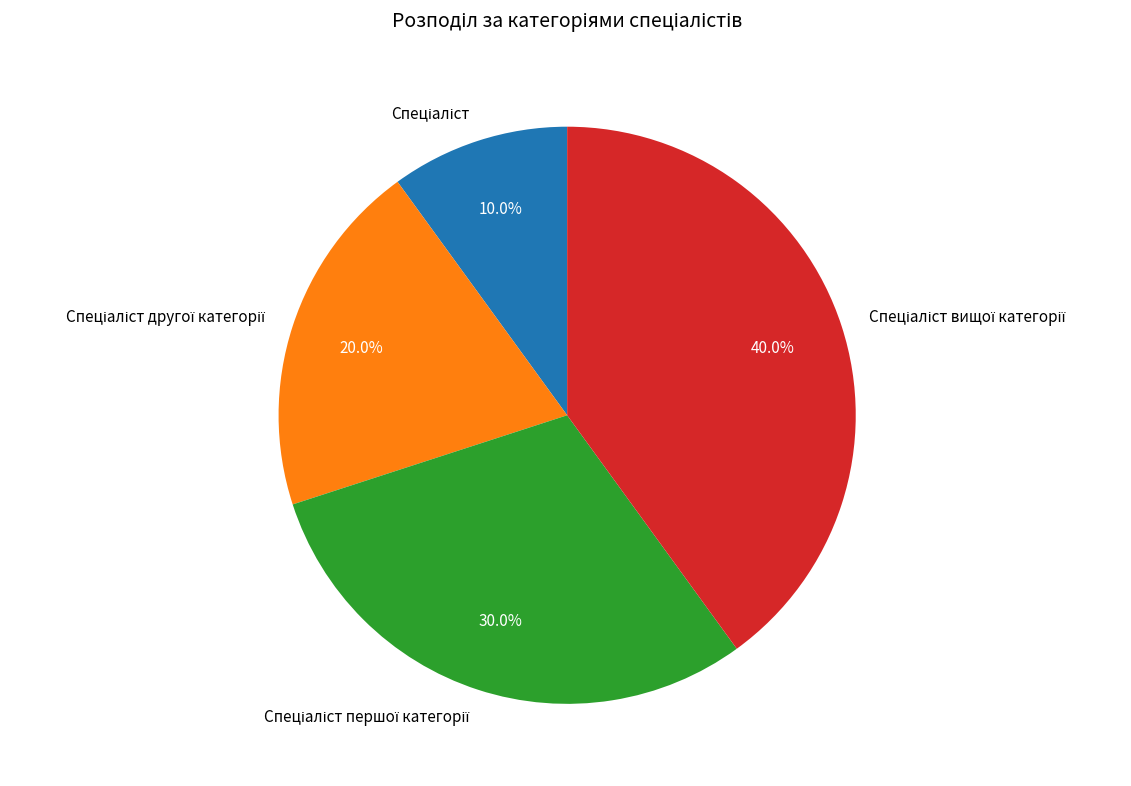

Is there a majority slice in this chart?

No